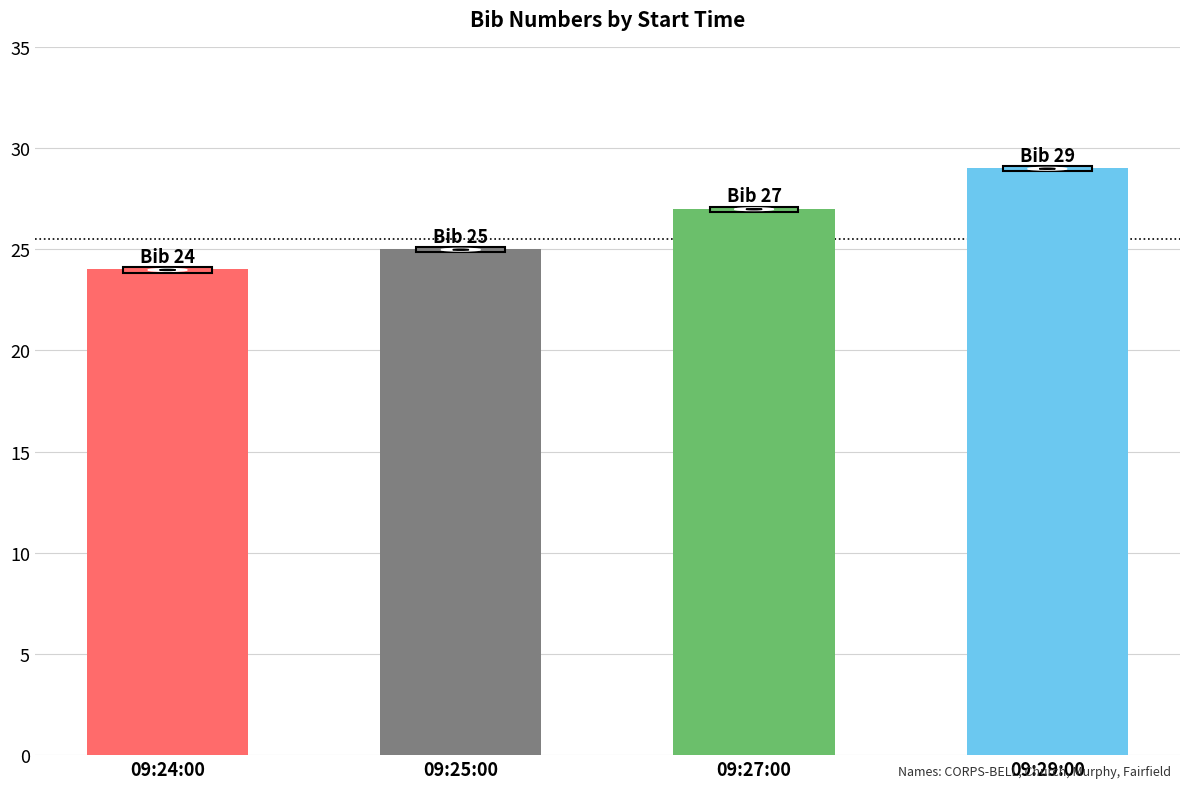

Which label corresponds to the smallest value in the chart?

09:24:00